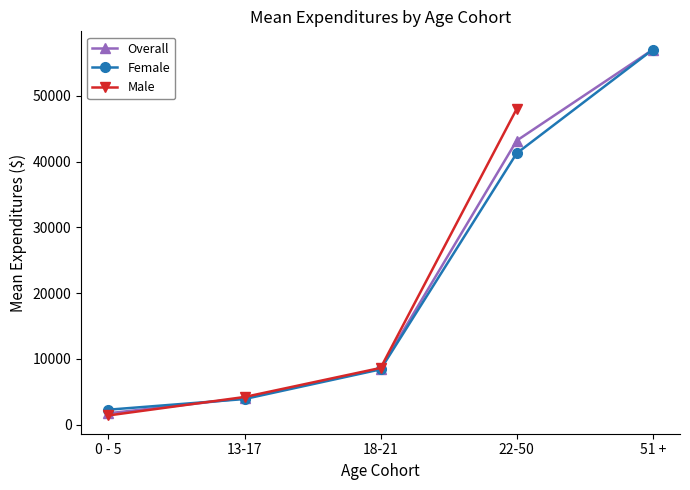

Does the chart display data point markers on the line(s)?

Yes